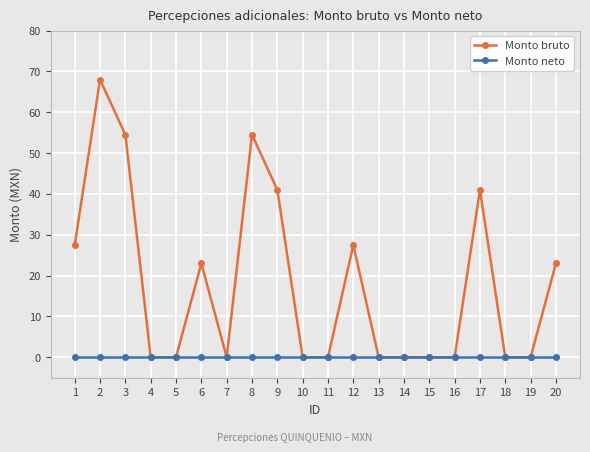

At 12, list the series in order from largest to smallest.

Monto bruto, Monto neto